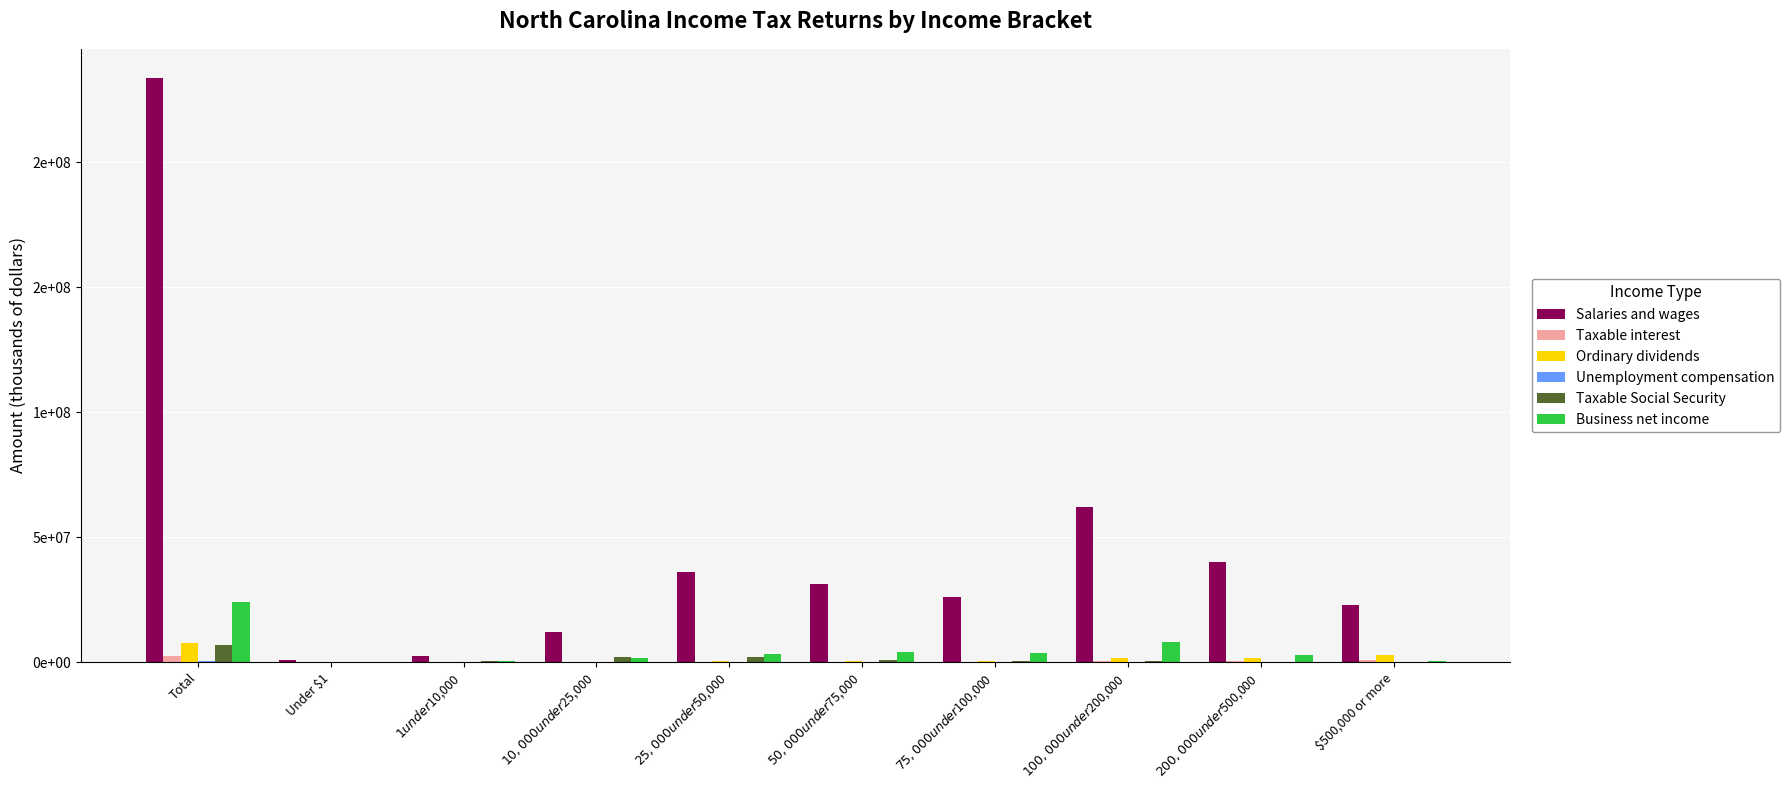

True or false: Taxable interest has a value of 103655 at $50,000 under $75,000.

False